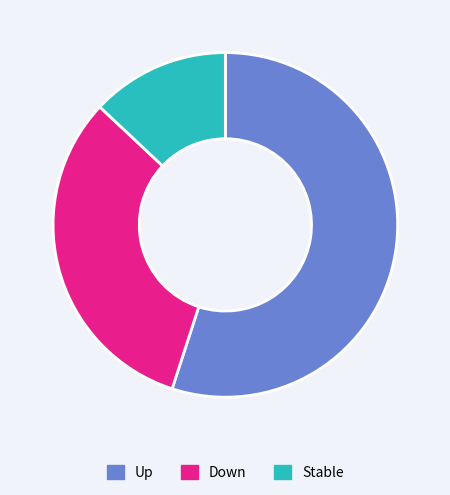

Do Stable and Up together represent more than half of the pie?

Yes